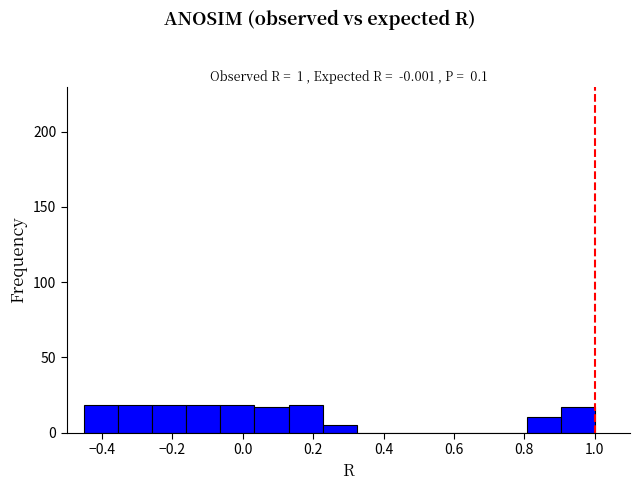

Reading left to right, list every bar in this chart as the range it spans on the x-axis followed by its height. Neither the bar edges nor the heights are printed on the chart, so give them approximately, as read against the axes.

-0.44 to -0.36: 20
-0.36 to -0.26: 20
-0.26 to -0.16: 20
-0.16 to -0.06: 20
-0.06 to 0.04: 20
0.04 to 0.14: 15
0.14 to 0.22: 20
0.22 to 0.32: 5
0.32 to 0.42: 0
0.42 to 0.52: 0
0.52 to 0.62: 0
0.62 to 0.72: 0
0.72 to 0.80: 0
0.80 to 0.90: 10
0.90 to 1.00: 15